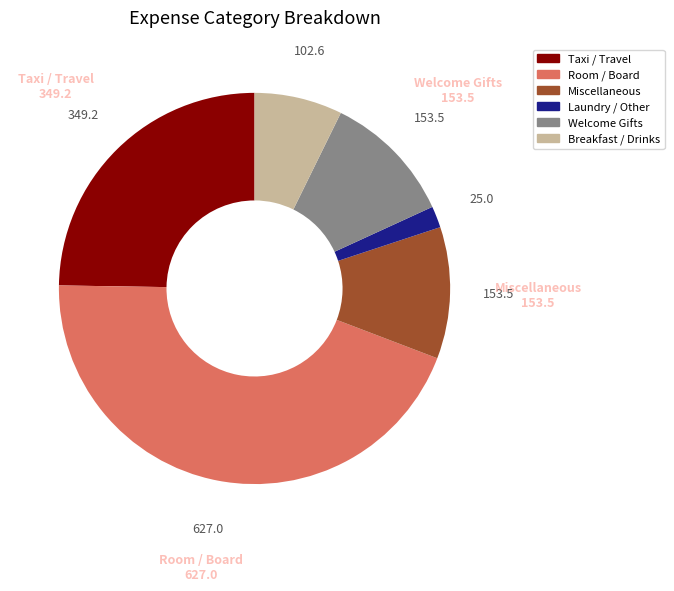

Which category has the biggest portion of the pie?

Room / Board